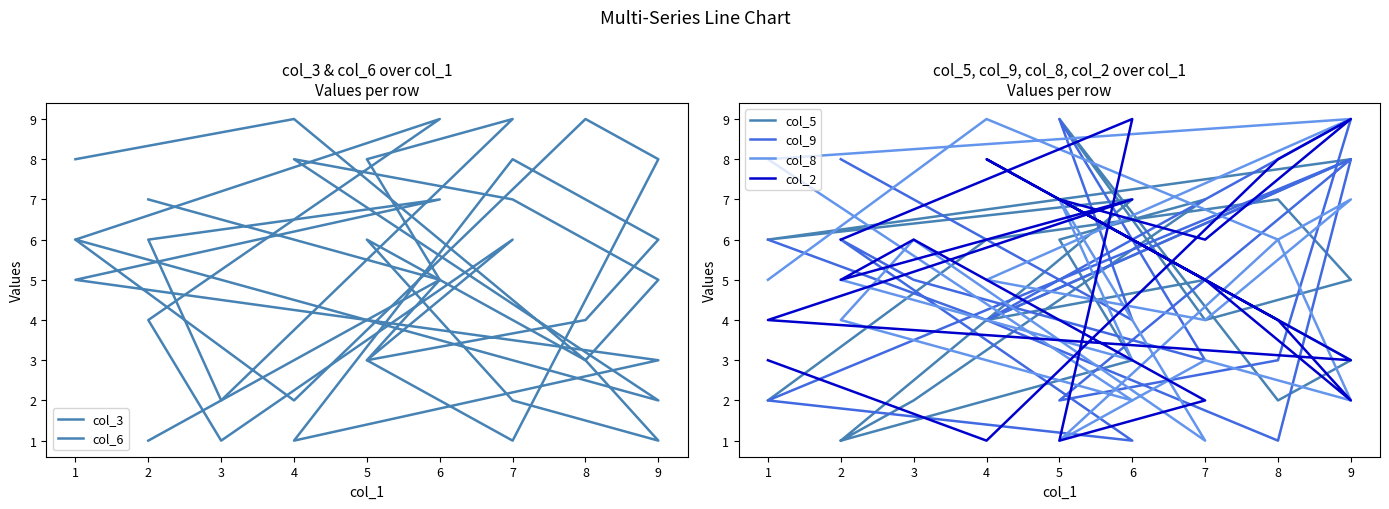

Does the chart have visible grid lines?

No